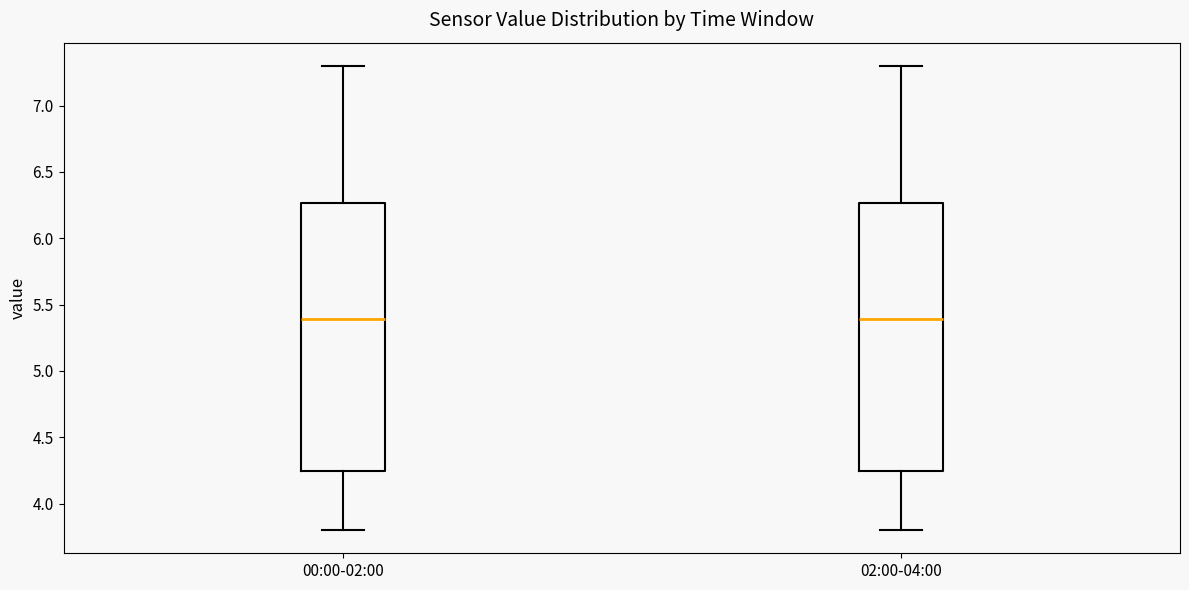

Where does the upper whisker of the box for 00:00-02:00 end on the y-axis? The values are not printed on the chart, so give them approximately, as read against the axis.

7.30